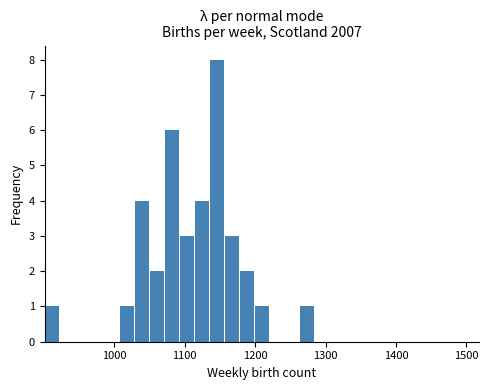

Around what value on the x-axis is the tallest bar? Give the approximate position of its centre, as read against the axis.

1150